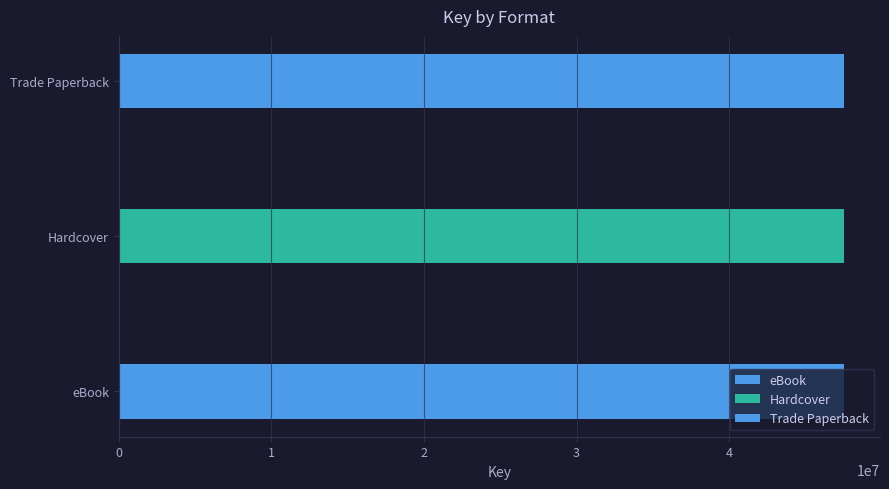

At which category does the chart reach its minimum across all series?

eBook (Miss Matched)